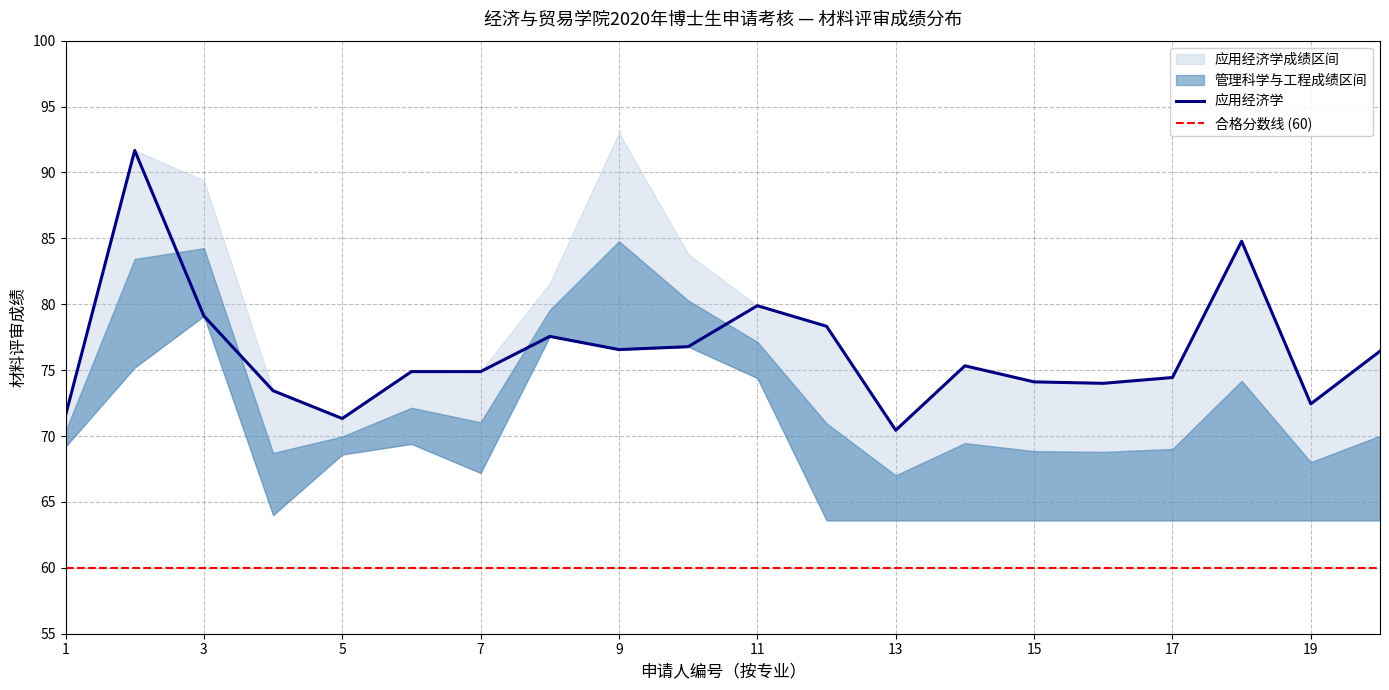

How many data points are less than 75?

10